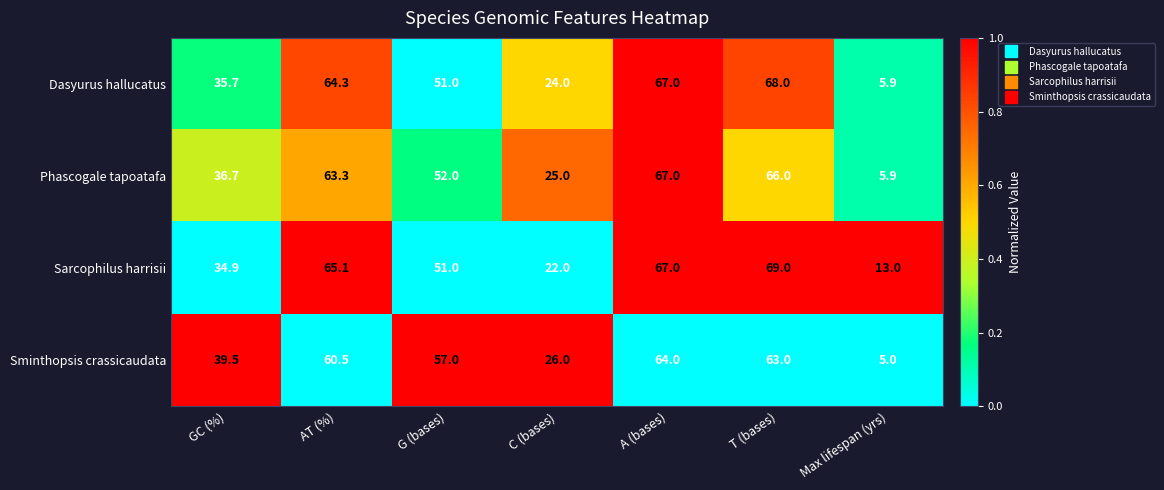

What is the greatest value displayed?

69.0